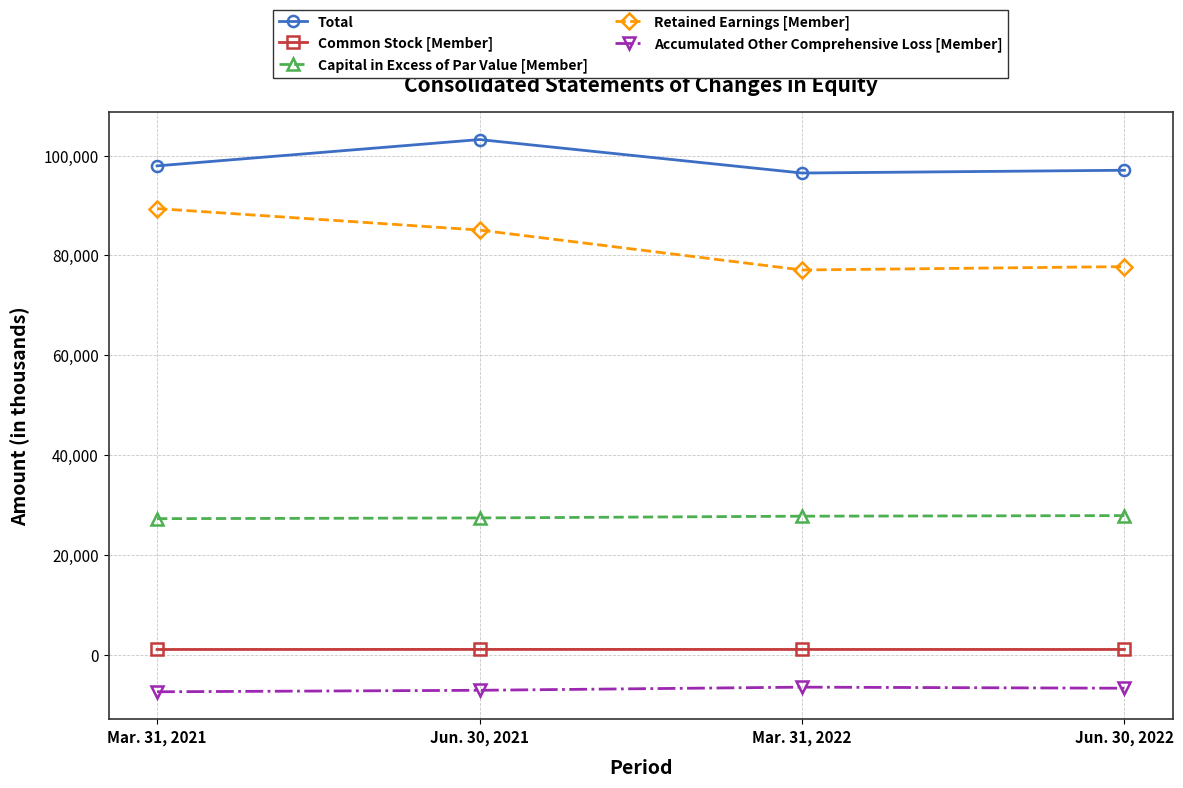

What is the difference between the Common Stock [Member] values at Jun. 30, 2021 and Mar. 31, 2022?

7